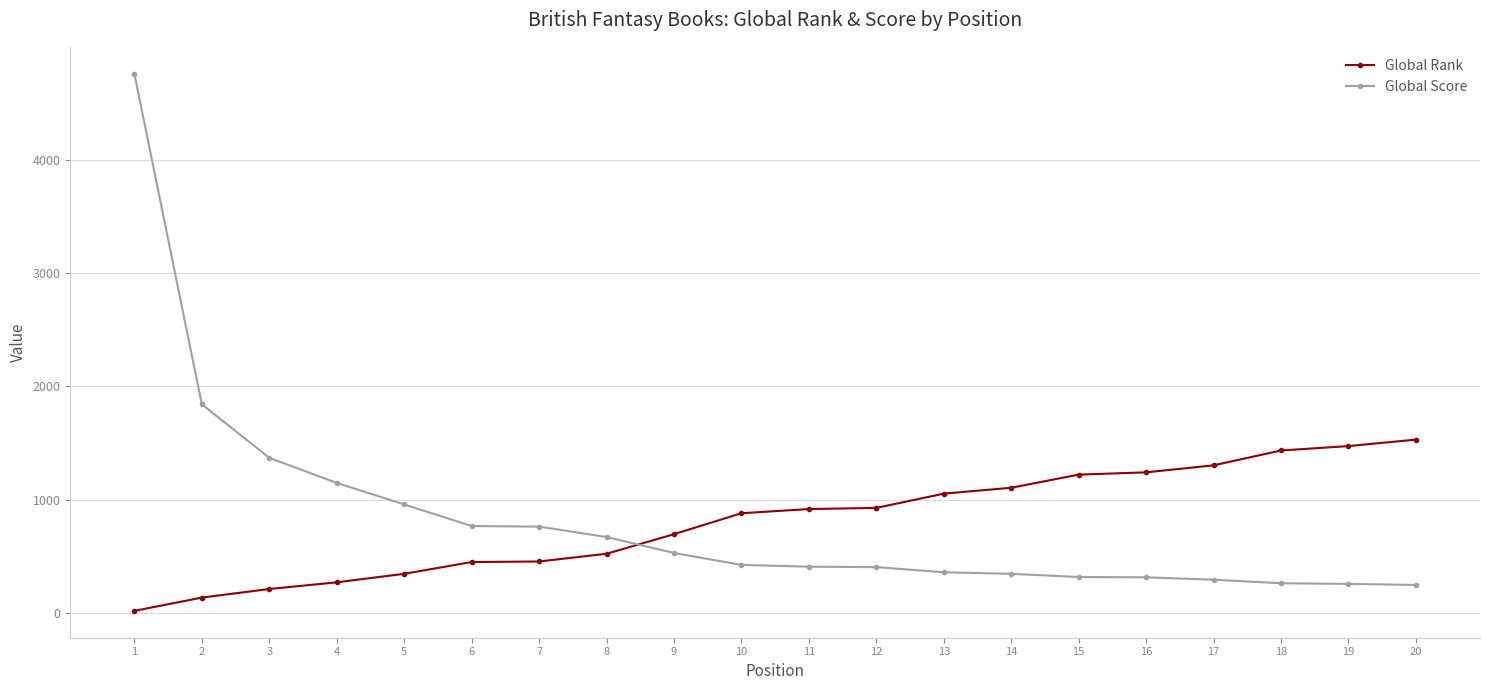

List the series in order of their peak value, lowest first.

Global Rank, Global Score